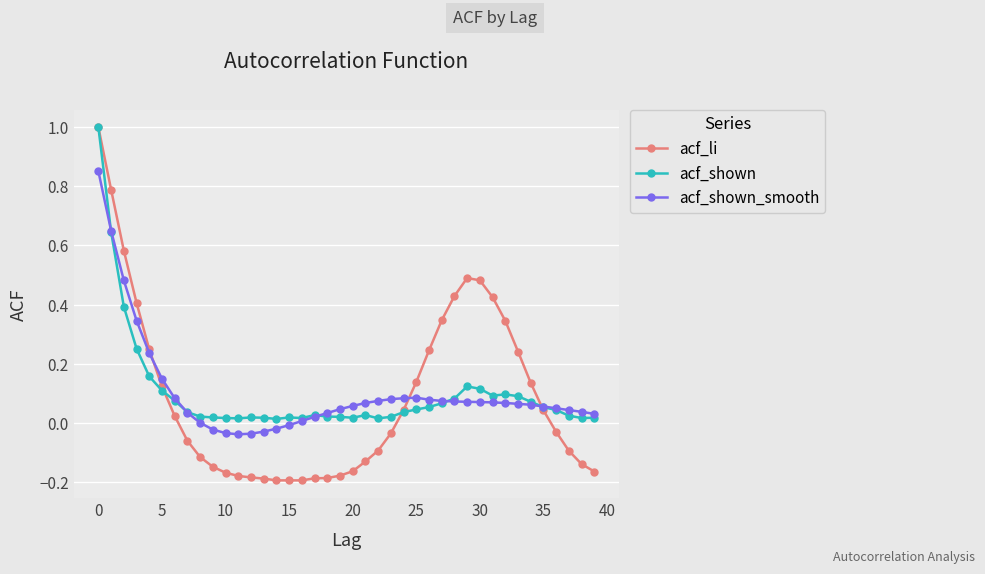

Which series has the widest spread of values?

acf_li